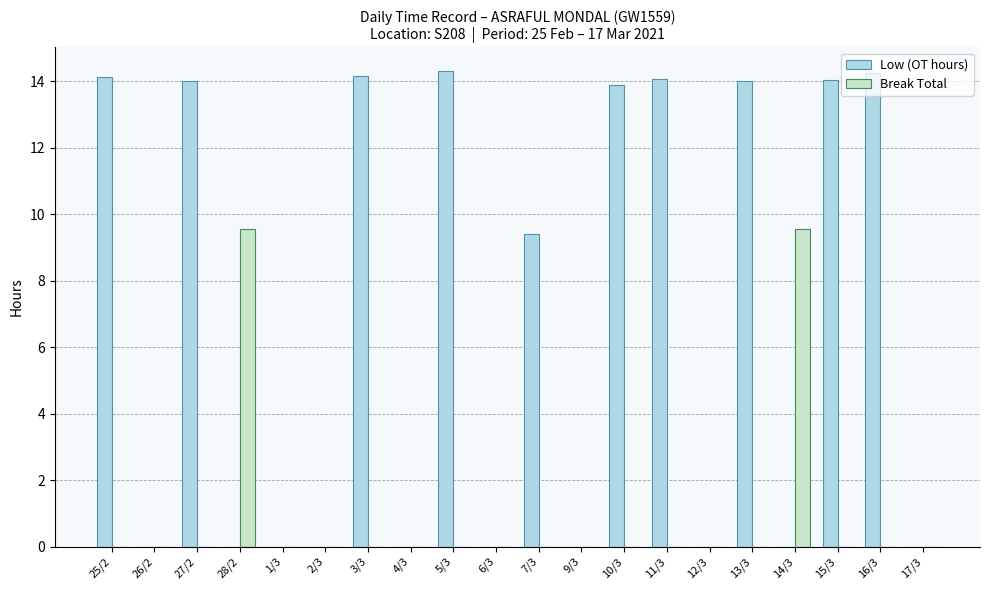

Which series changed the most between 7/3 and 12/3?

Low (OT hours)